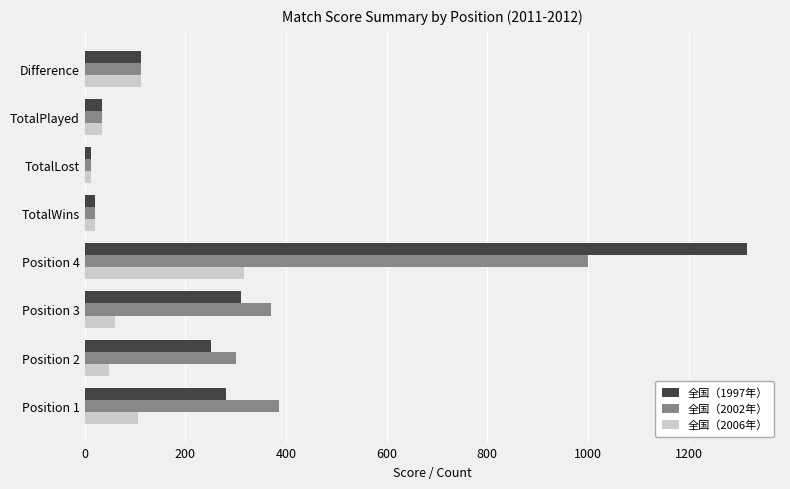

What is the minimum value for 全国（1997年）?

13